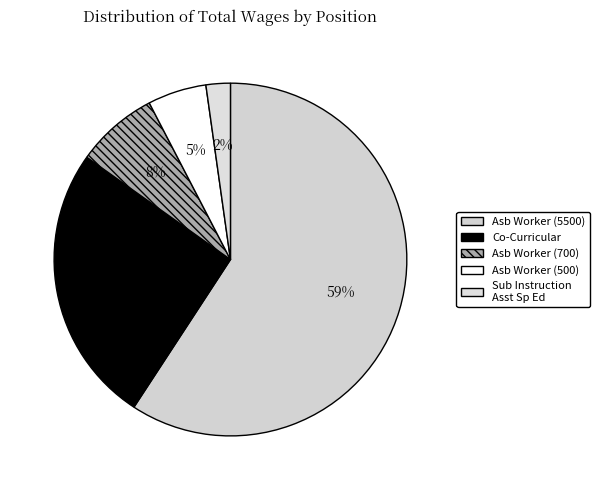

How many slices are in this pie chart?

5